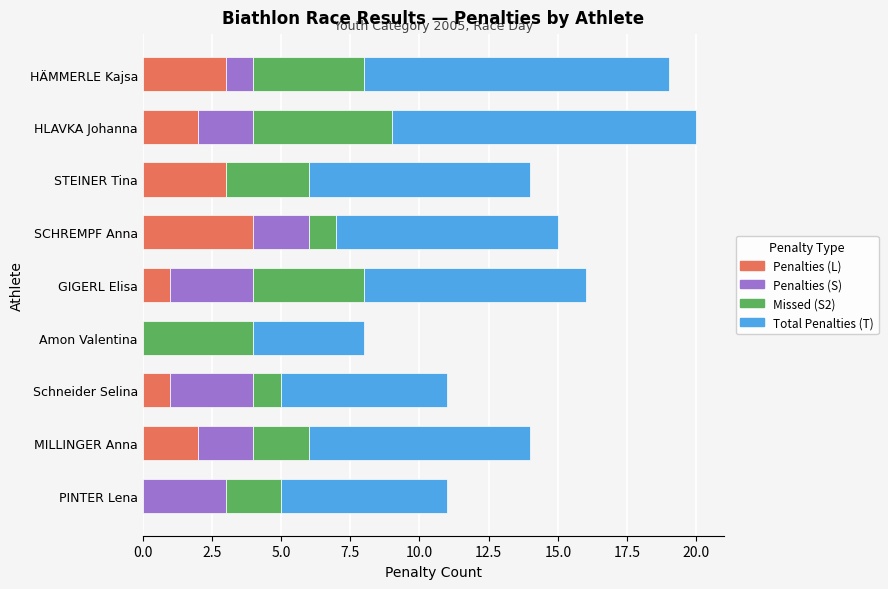

What is the total value across all series at PINTER Lena?

11